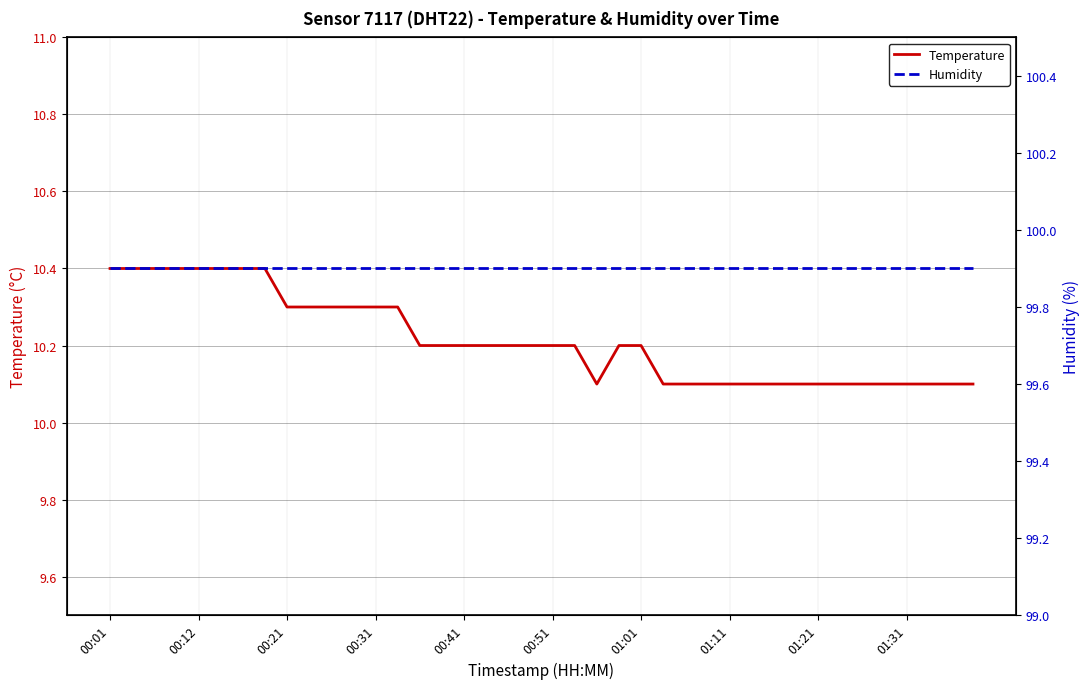

What is the minimum value for Temperature?

10.1